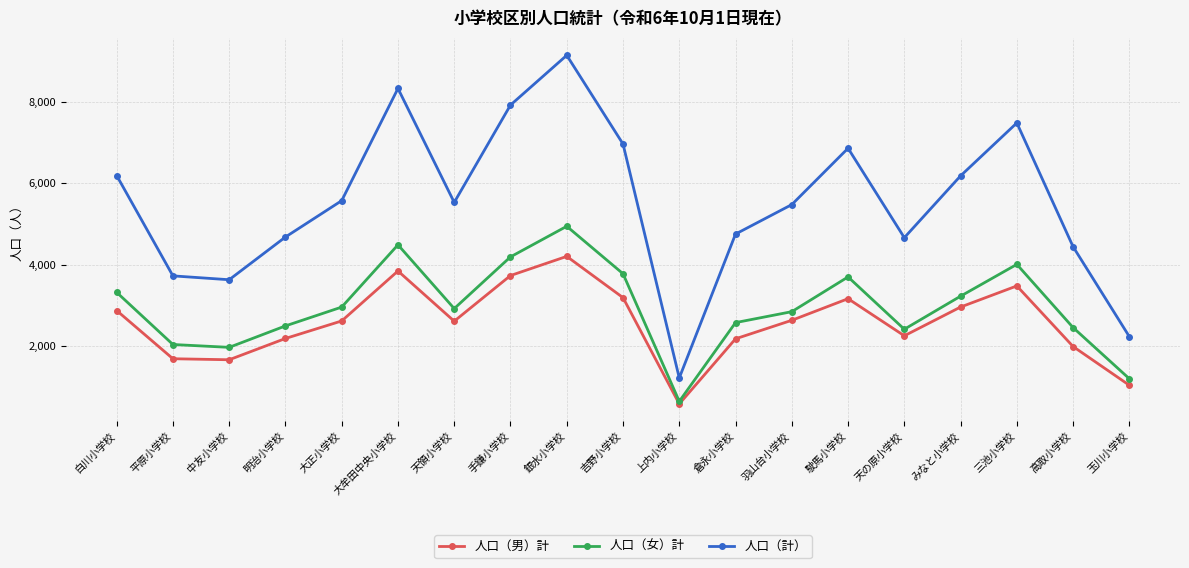

True or false: 人口（計） and 人口（女）計 intersect in this chart.

False